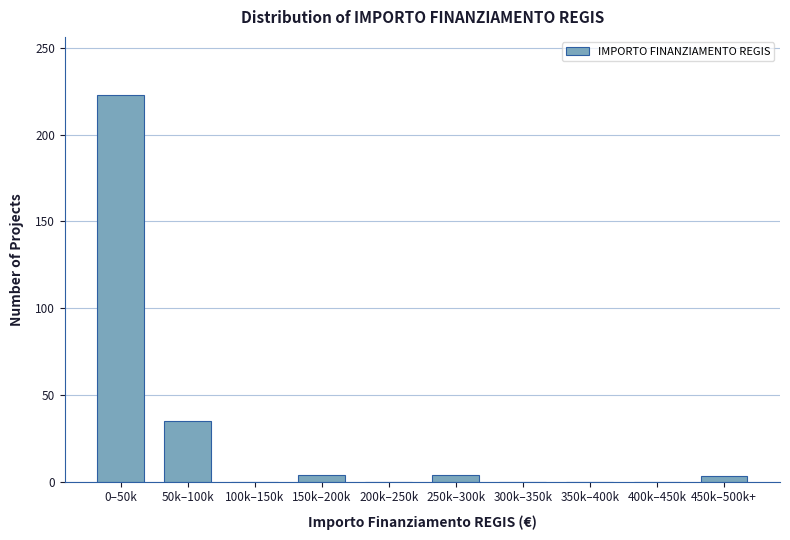

Between 0–50k and 200k–250k, which is larger?

0–50k